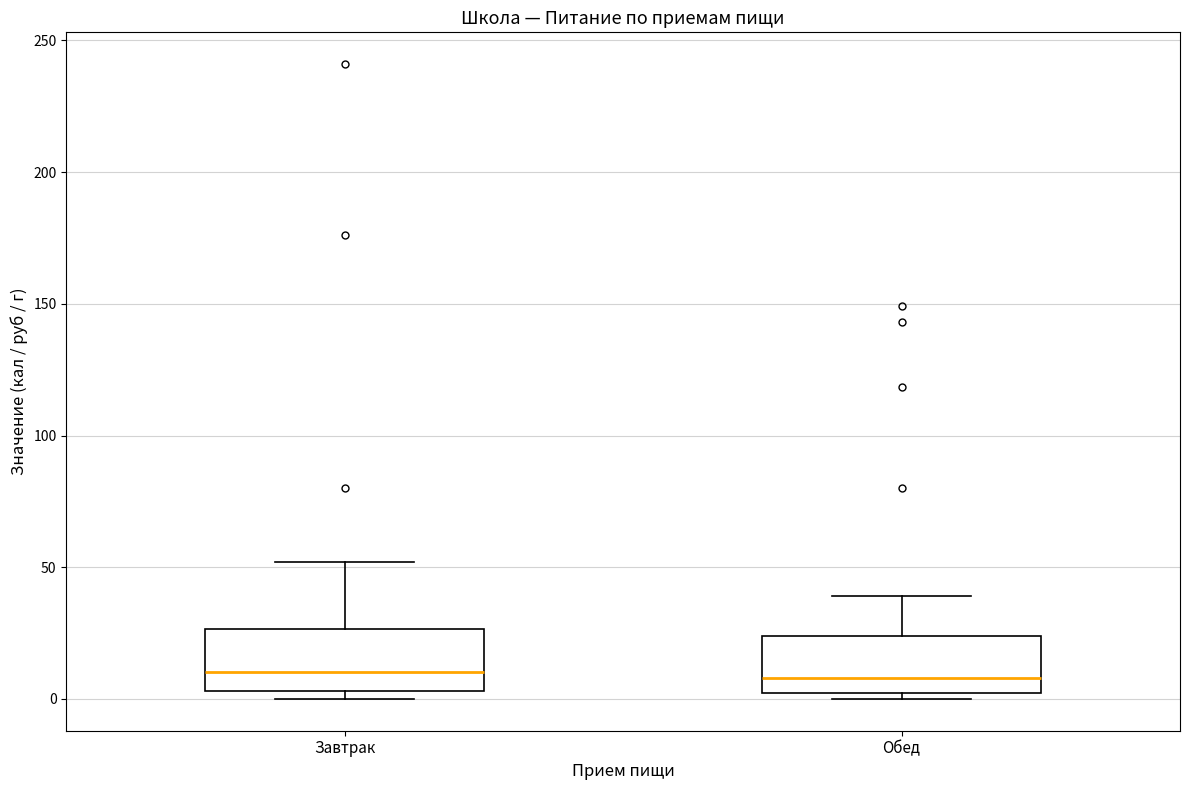

Reading left to right, transcribe this box plot: for each box, give where its median line is, the range the box spans, and where its two whiskers end, as read against the y-axis. The values are not printed on the chart, so give them approximately, as read against the axis.

Завтрак: median 10, box 5 to 25, whiskers 0 to 50
Обед: median 10, box 0 to 25, whiskers 0 (just below the box's lower edge) to 40